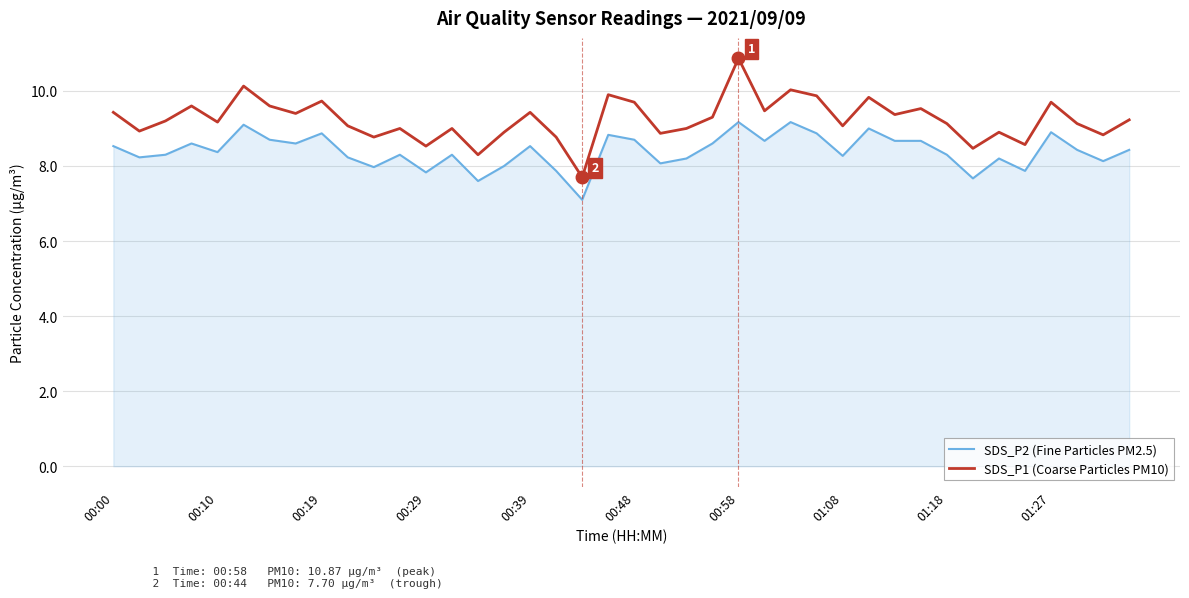

List the series in order of their overall mean, lowest first.

SDS_P2 (Fine Particles PM2.5), SDS_P1 (Coarse Particles PM10)